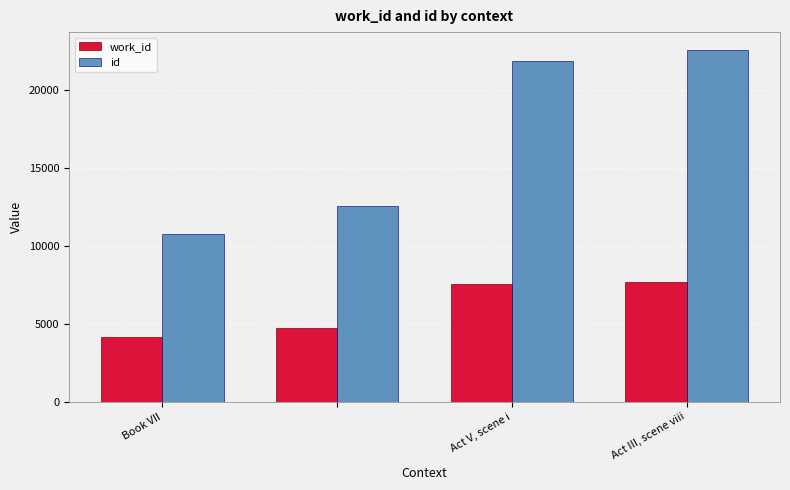

List the series in order of their peak value, highest first.

id, work_id